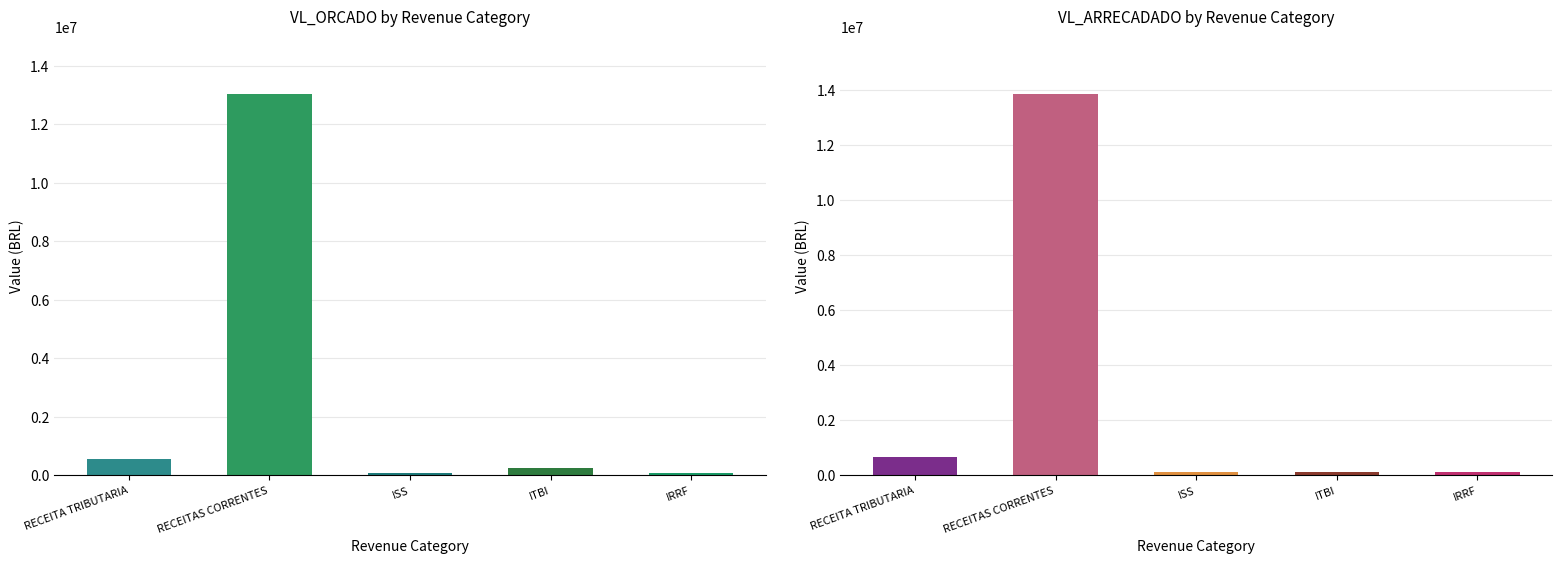

Reading right to left, transcribe all the data shown in this chart.

VL_ORCADO: IRRF=94000.0	ITBI=250000.0	ISS=100000.0	RECEITAS CORRENTES=13050300.0	RECEITA TRIBUTARIA=557500.0
VL_ARRECADADO: IRRF=127050.1	ITBI=135291.4	ISS=115912.2	RECEITAS CORRENTES=13869477.8	RECEITA TRIBUTARIA=681596.5